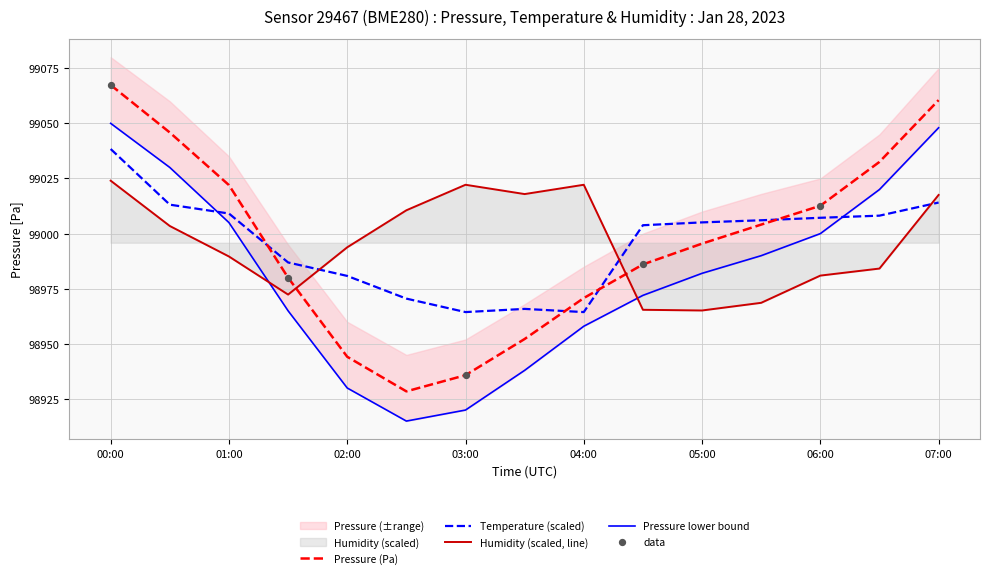

At how many categories does at least one series exceed 99017?

8